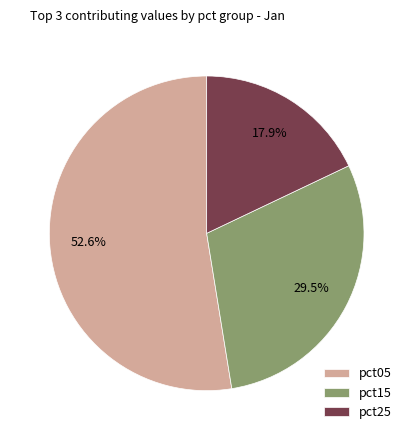

What percentage is the pct05 slice, to the nearest percent?

53%